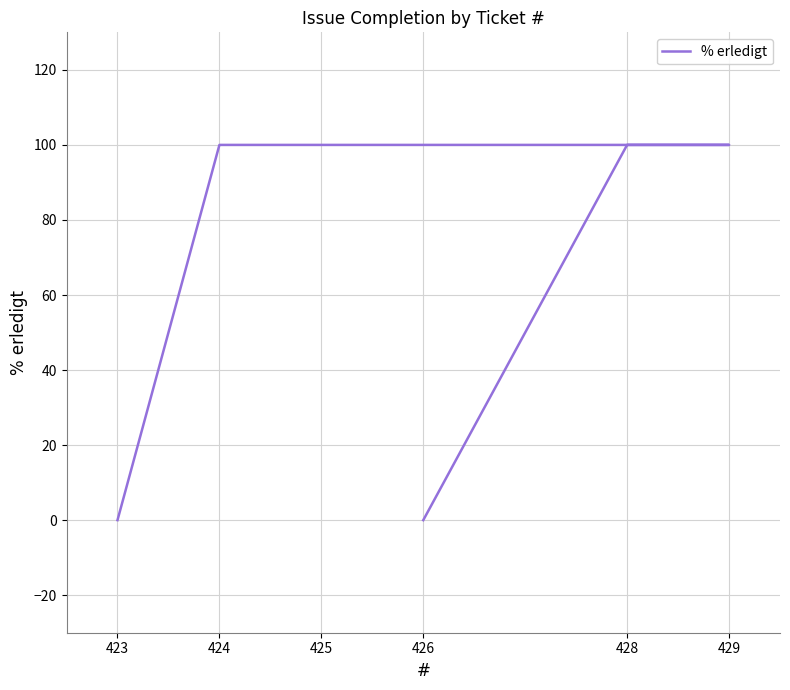

What is the difference between the maximum and minimum values?

100